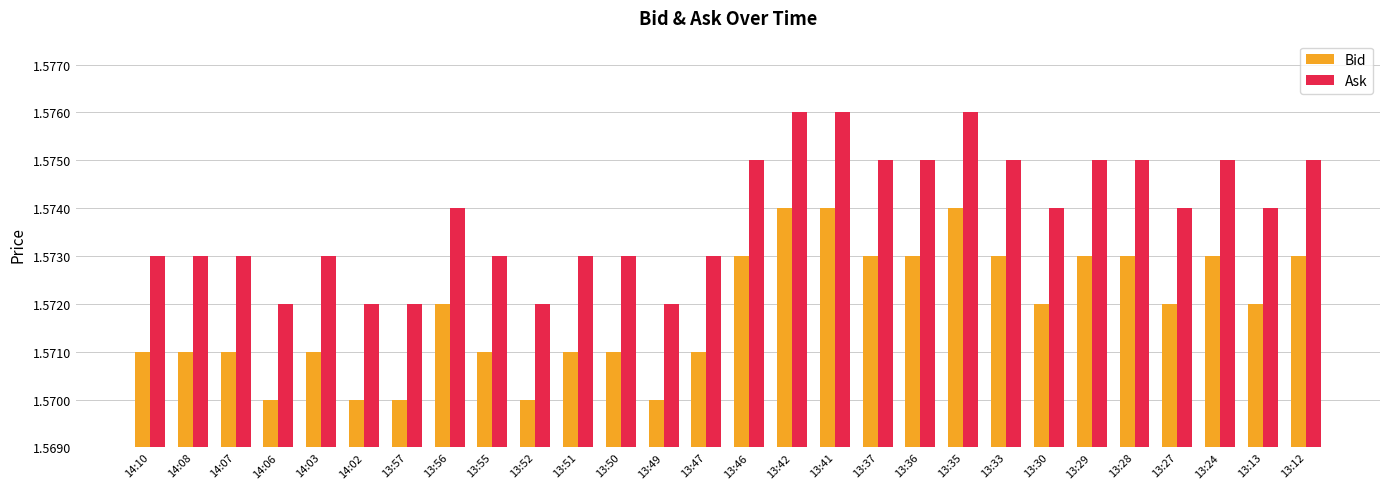

Which series has the largest total across all categories?

Ask